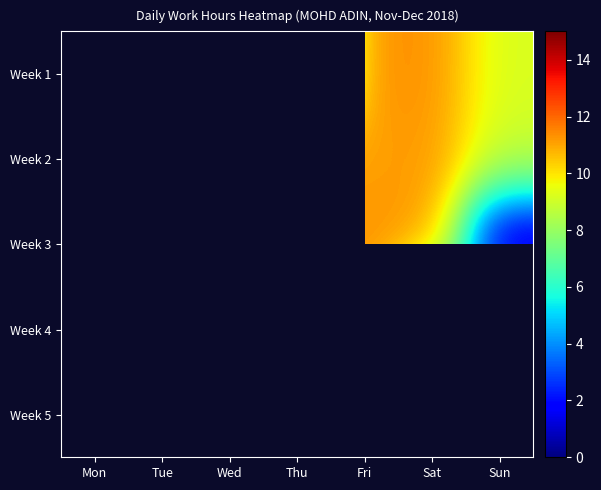

Rank the series at Fri from highest to lowest value.

Week 1, Week 3, Week 4, Week 5, Week 2